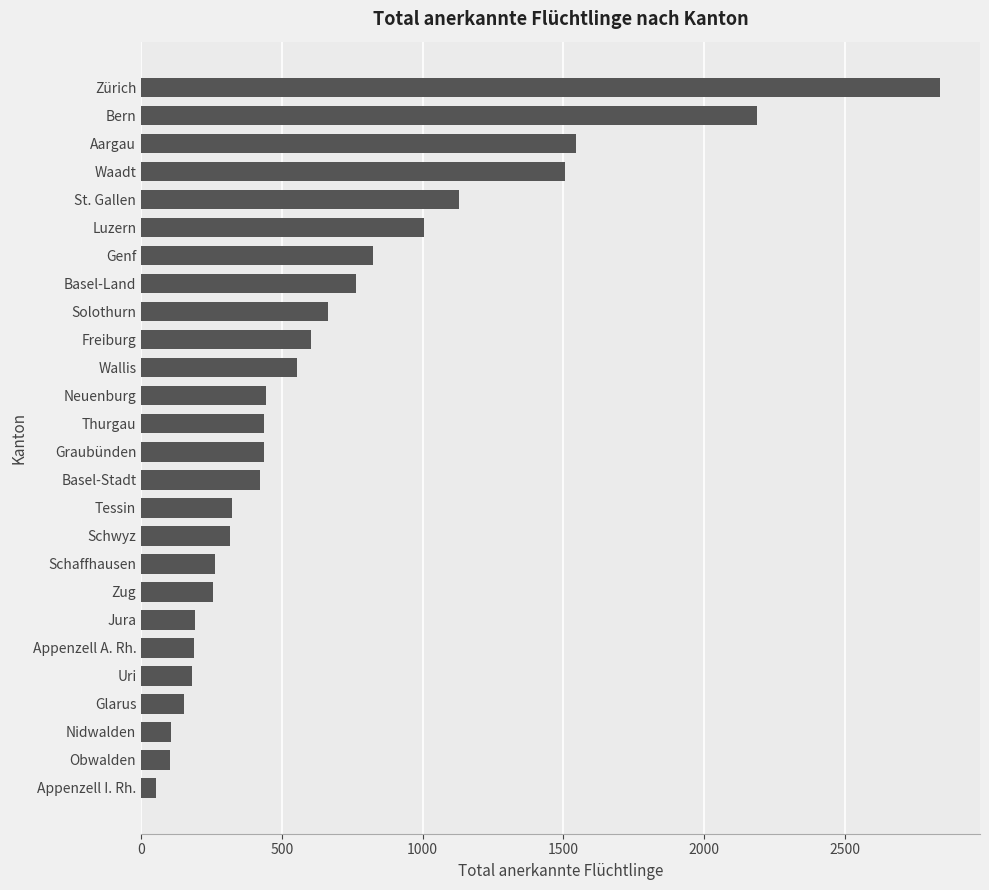

What is the difference between the second highest and minimum values?

2135